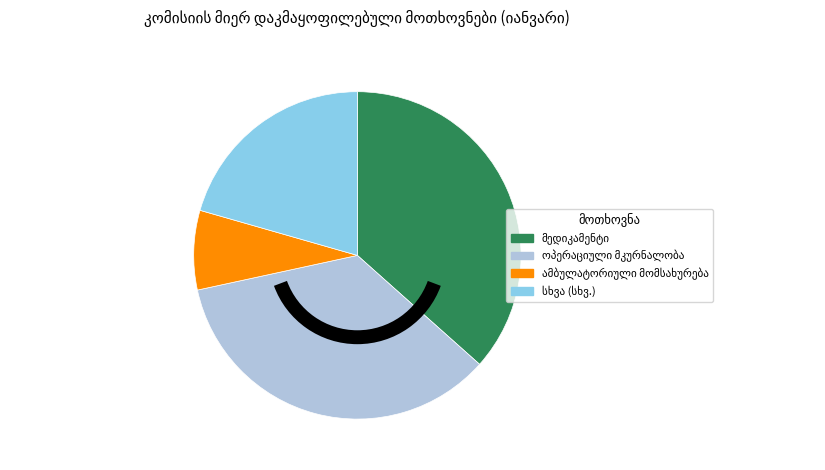

How many segments does this pie chart have?

4